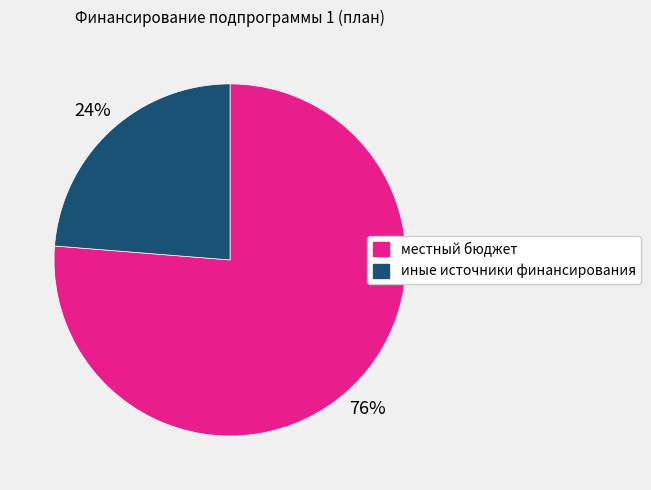

Which category accounts for the majority?

местный бюджет